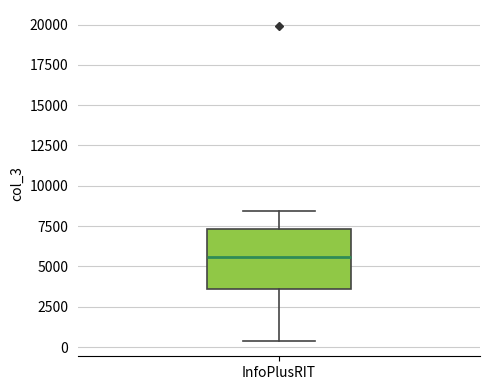

Where does the lower whisker of the box for InfoPlusRIT end on the y-axis? The values are not printed on the chart, so give them approximately, as read against the axis.

500